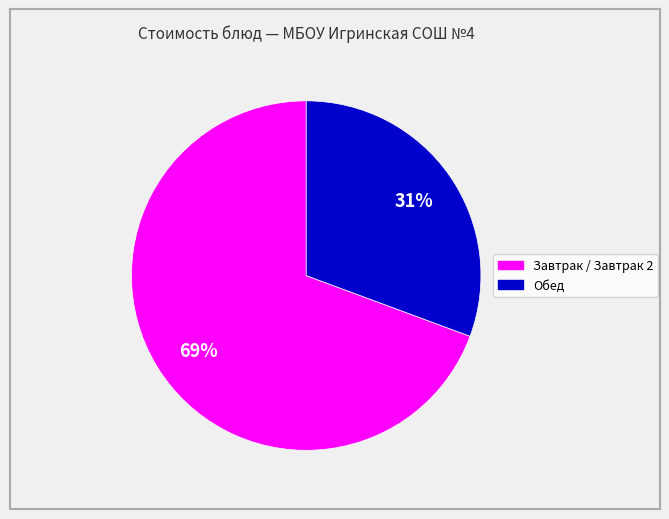

To the nearest percent, what is the average slice percentage?

50%